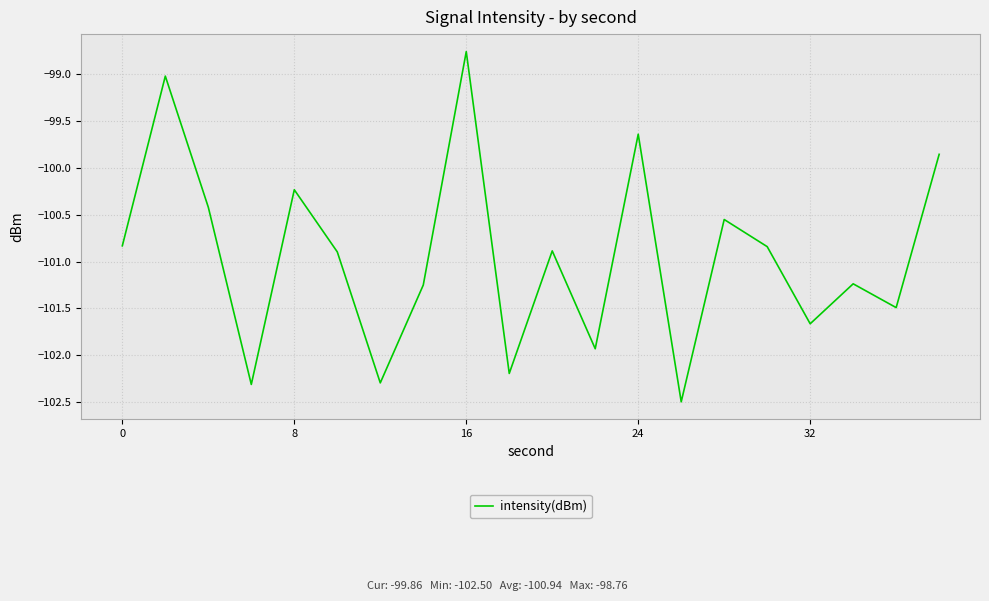

What is the greatest value displayed?

-98.8